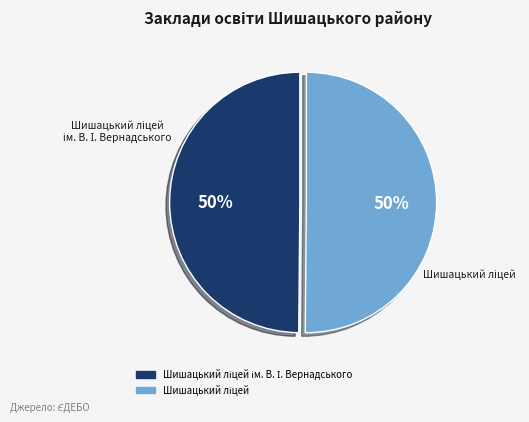

To the nearest percent, what is the average slice percentage?

50%